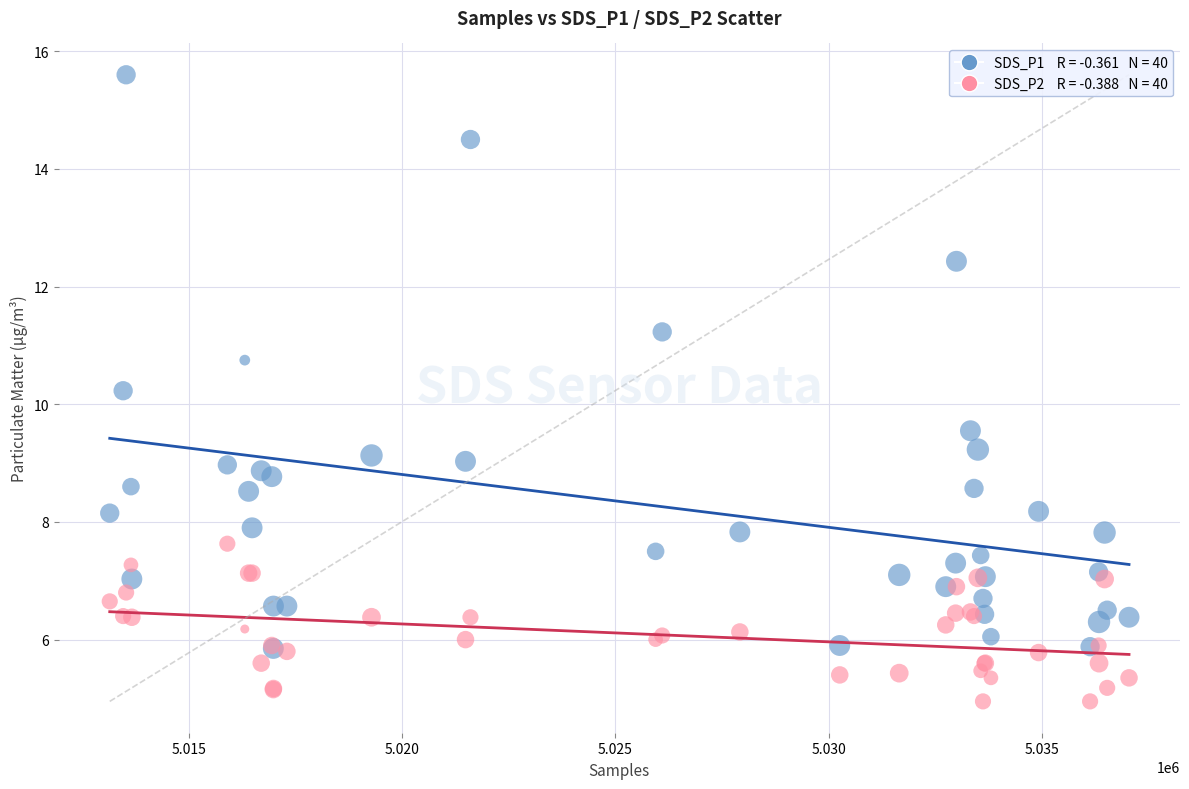

Across all series, what Y value is closest to 10?

10.2